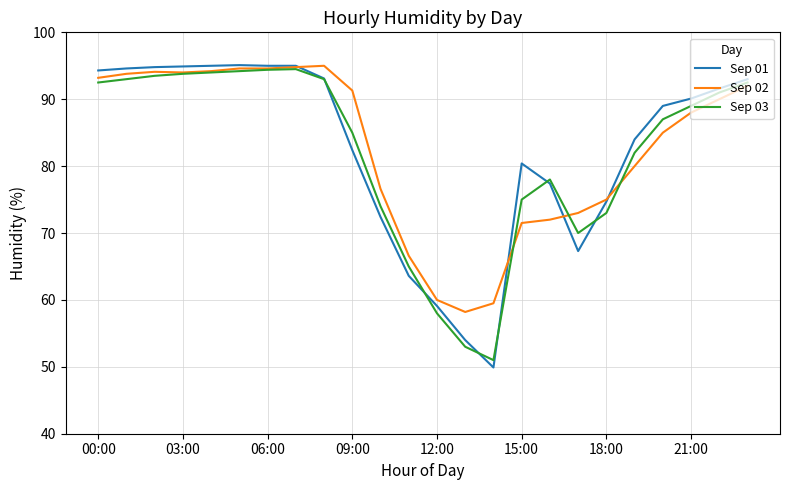

How many times do Sep 01 and Sep 02 cross each other?

4